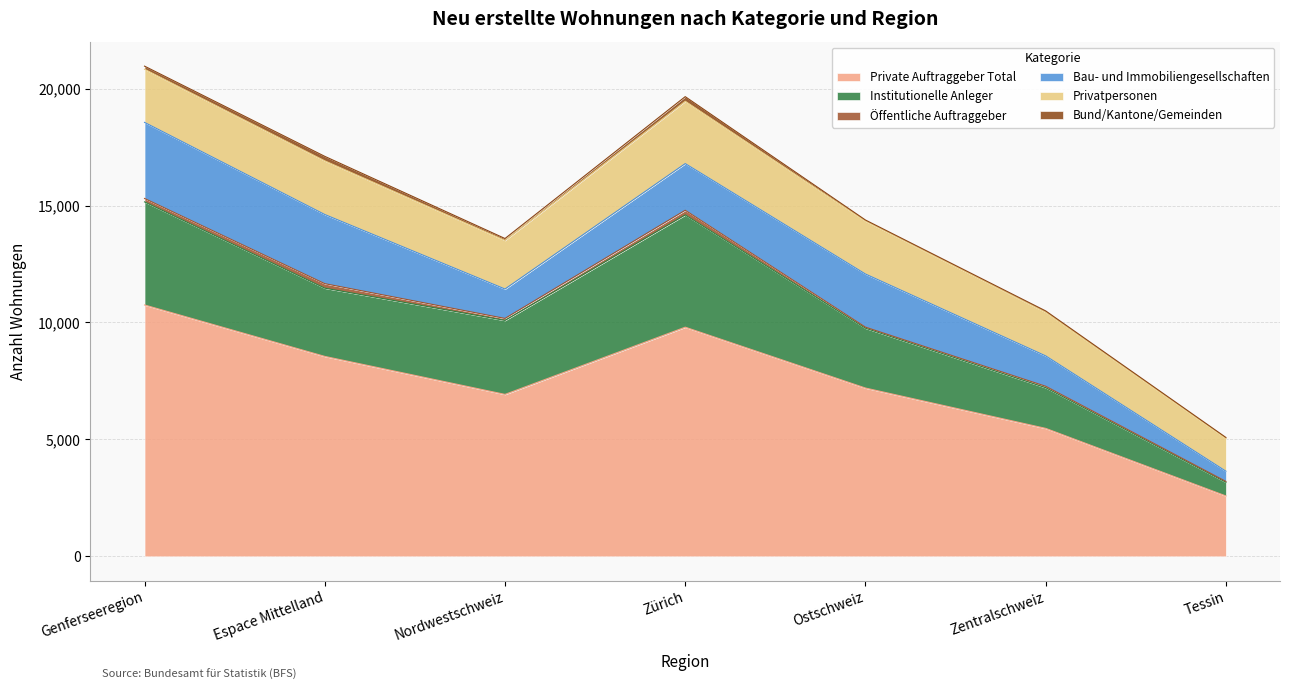

Reading left to right, list all the values displayed in this chart.

Private Auftraggeber Total: Genferseeregion=10748	Espace Mittelland=8549	Nordwestschweiz=6924	Zürich=9798	Ostschweiz=7196	Zentralschweiz=5471	Tessin=2581
Institutionelle Anleger: Genferseeregion=4408	Espace Mittelland=2918	Nordwestschweiz=3163	Zürich=4800	Ostschweiz=2558	Zentralschweiz=1739	Tessin=584
Öffentliche Auftraggeber: Genferseeregion=146	Espace Mittelland=192	Nordwestschweiz=85	Zürich=200	Ostschweiz=45	Zentralschweiz=61	Tessin=38
Bau- und Immobiliengesellschaften: Genferseeregion=3253	Espace Mittelland=2957	Nordwestschweiz=1258	Zürich=1995	Ostschweiz=2272	Zentralschweiz=1299	Tessin=436
Privatpersonen: Genferseeregion=2272	Espace Mittelland=2295	Nordwestschweiz=2079	Zürich=2665	Ostschweiz=2264	Zentralschweiz=1866	Tessin=1405
Bund/Kantone/Gemeinden: Genferseeregion=133	Espace Mittelland=192	Nordwestschweiz=80	Zürich=197	Ostschweiz=45	Zentralschweiz=57	Tessin=38